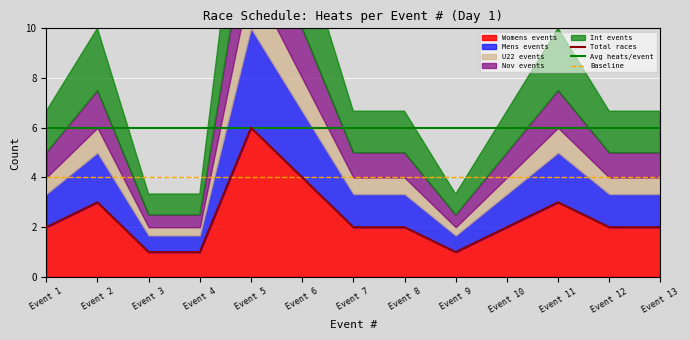

At how many categories does at least one series exceed 5?

13